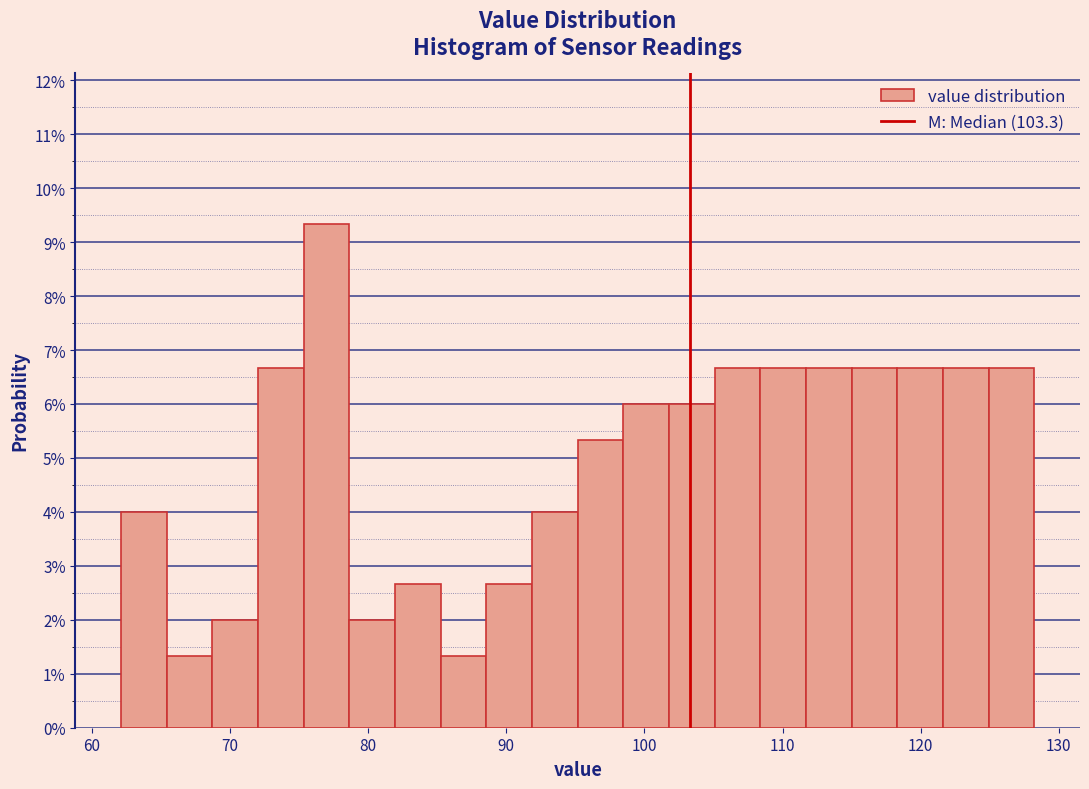

Read against the x-axis, roughly where is the centre of the tallest bar?

77